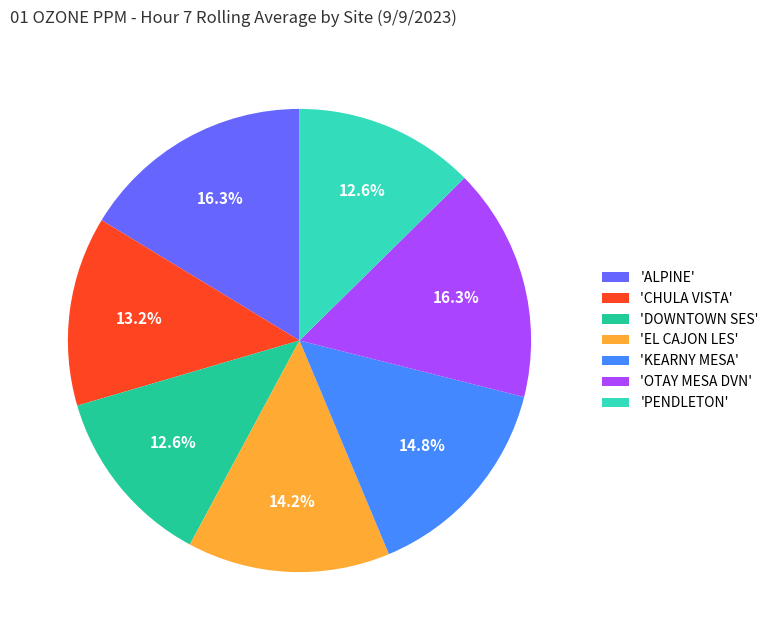

Is the sum of 'ALPINE' and 'DOWNTOWN SES' greater than half?

No